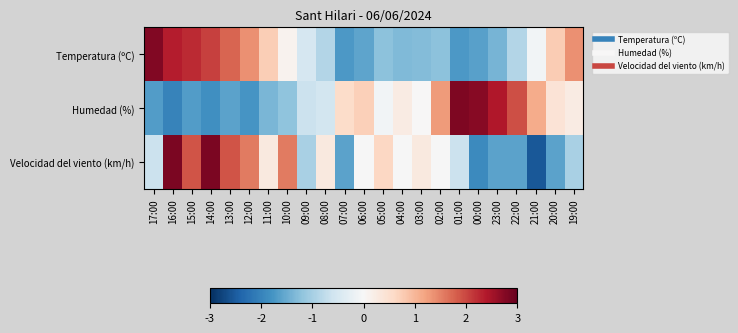

Which series has the largest range (max minus min)?

Velocidad del viento (km/h)